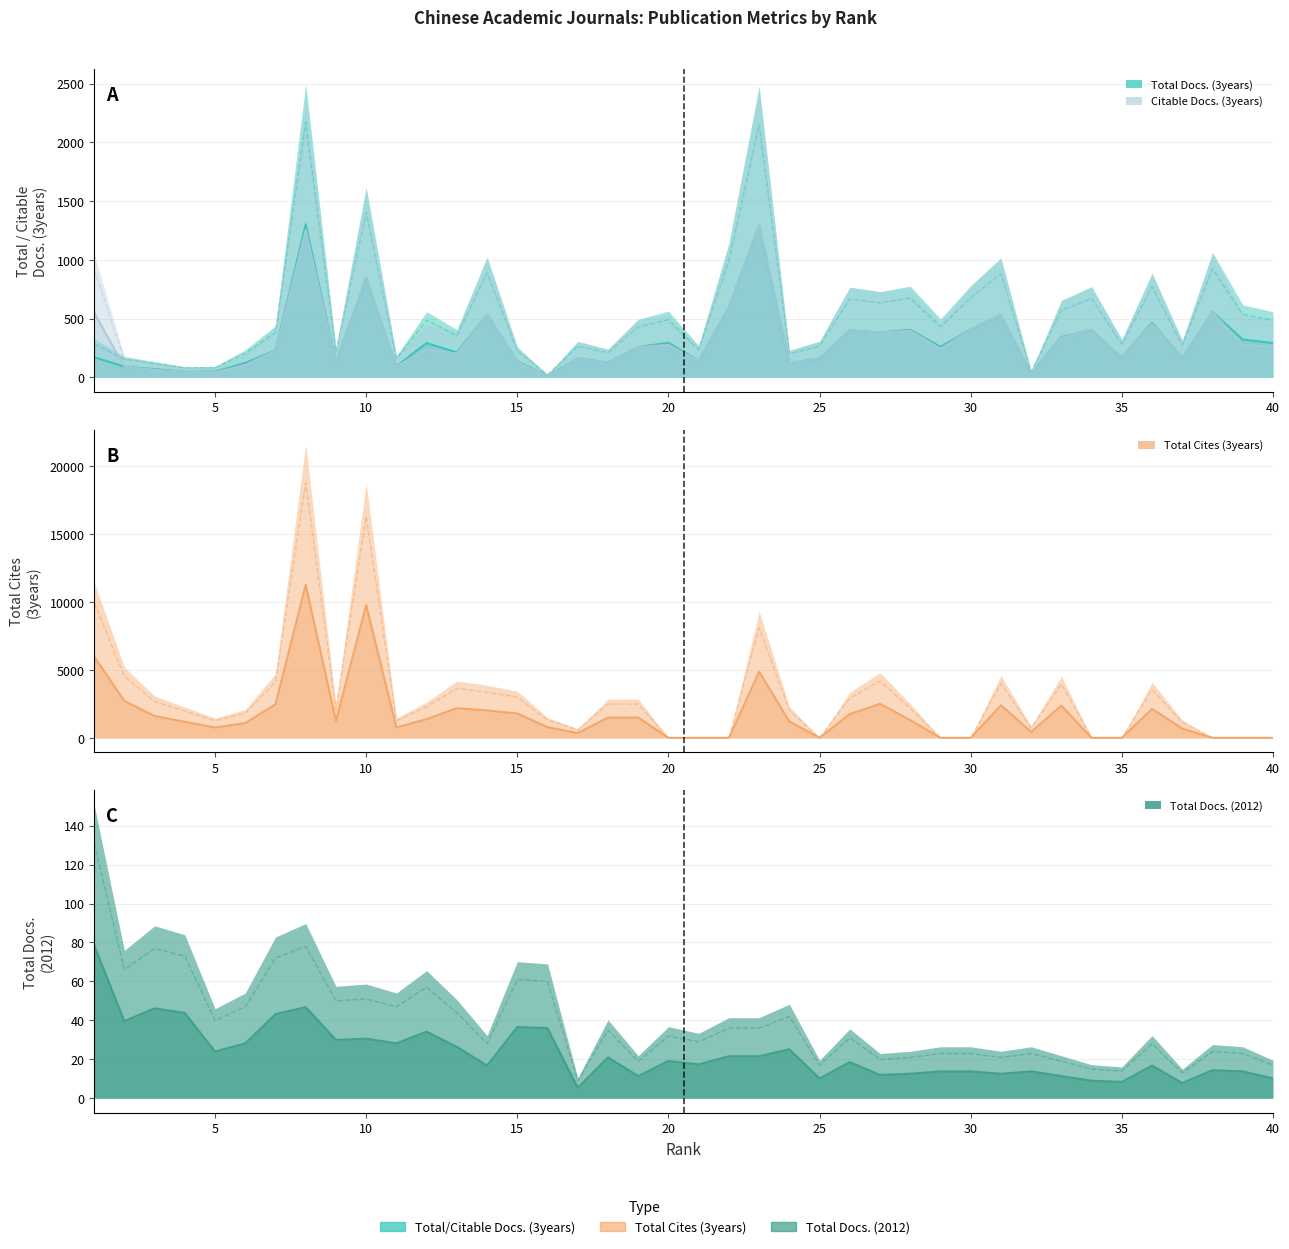

At which category does Total Docs. (3years) reach its first local valley?

4